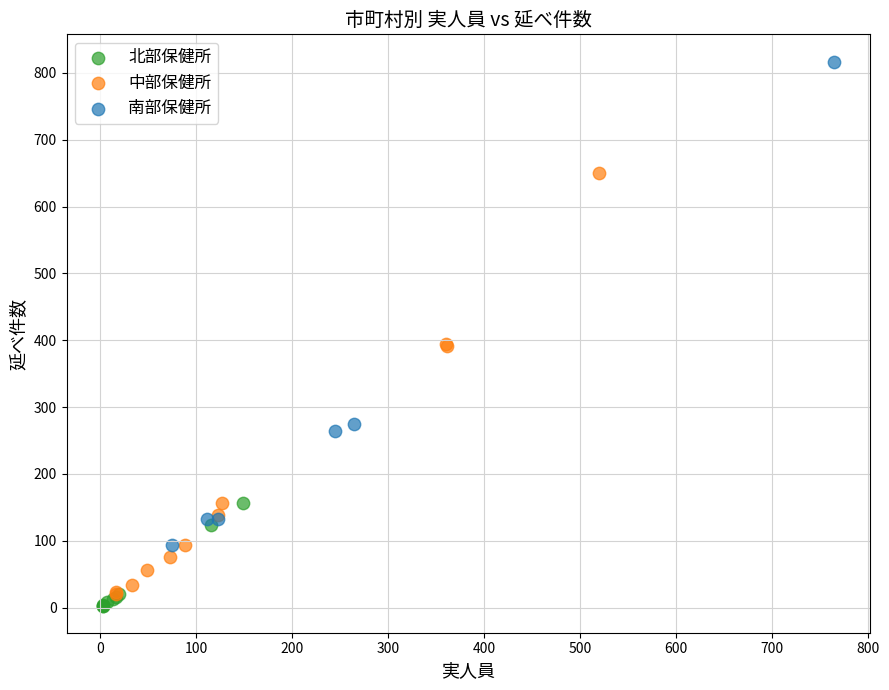

Which series contains the highest Y value?

南部保健所